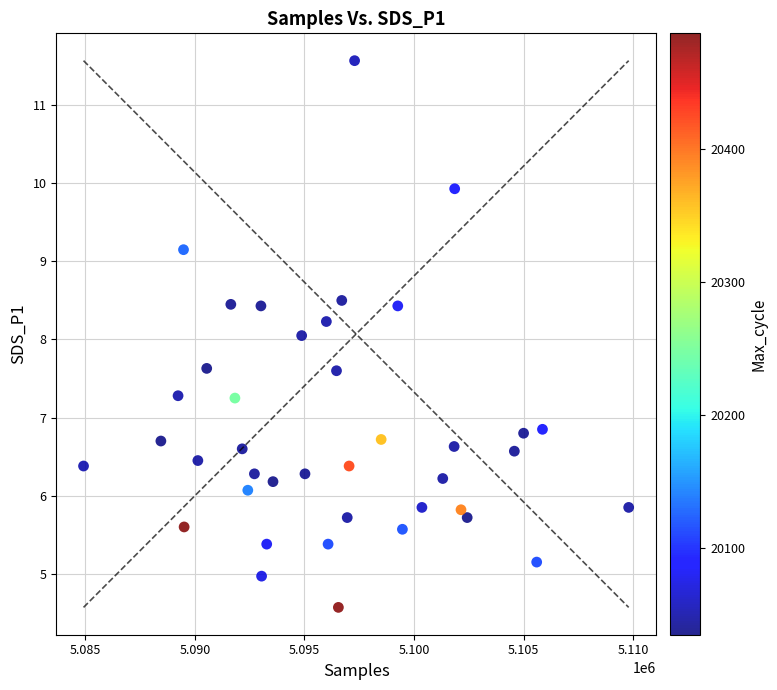

What is the range of X values (max minus min)?

24887.0